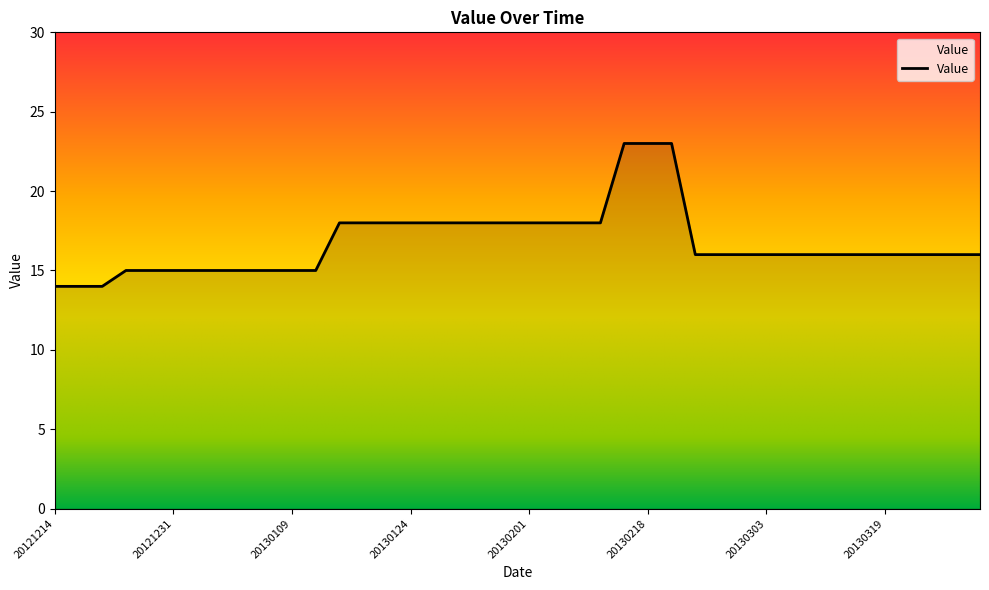

How many lines are shown in the chart?

1